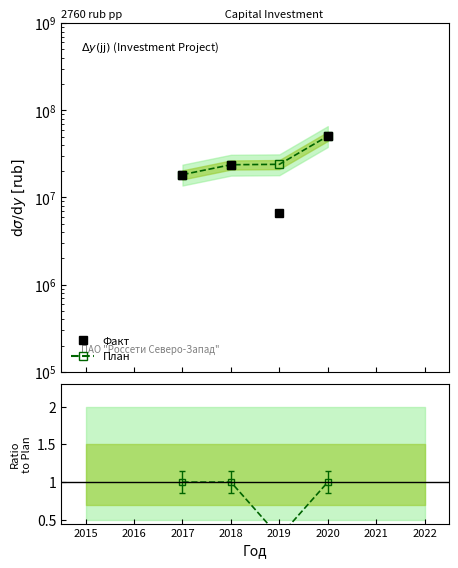

What is the value of the Plan point at the 3rd from the left?

18281893.0